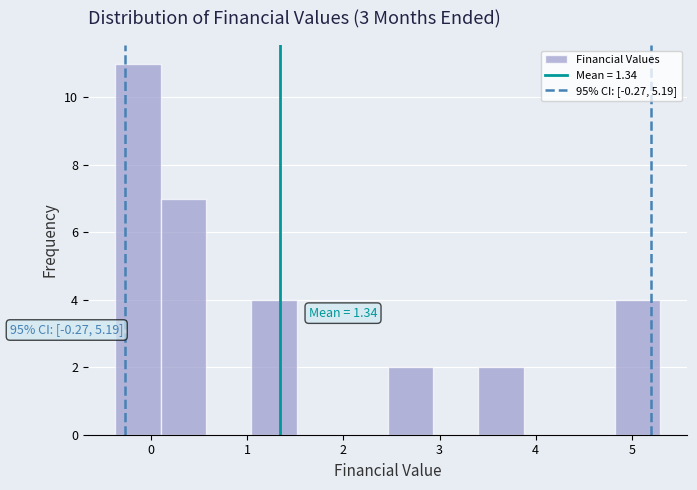

Over which range of the x-axis is the bar tallest?

-0.4 to 0.1